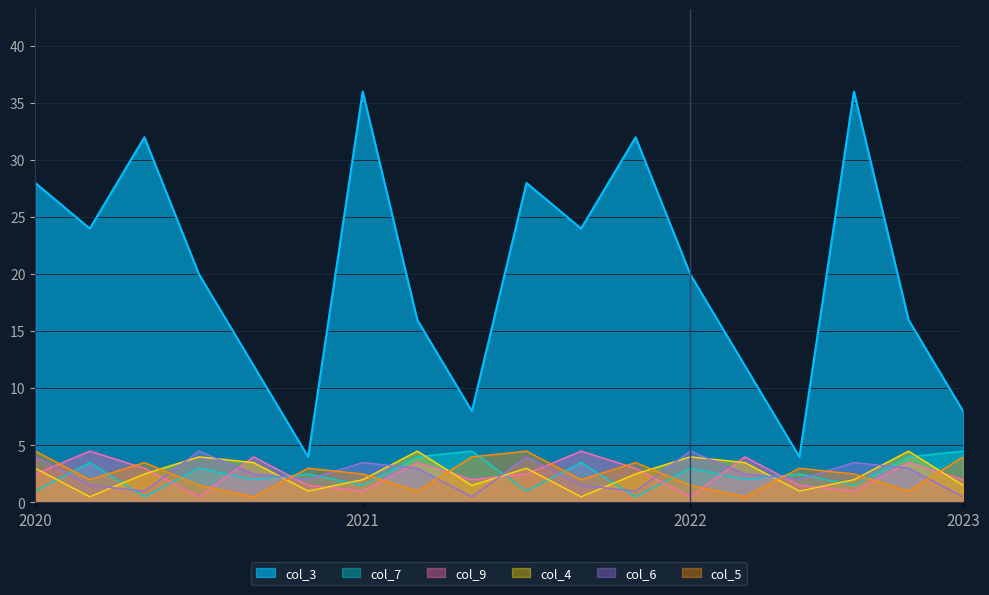

True or false: col_6 has more than 0 points higher than both neighbors.

True